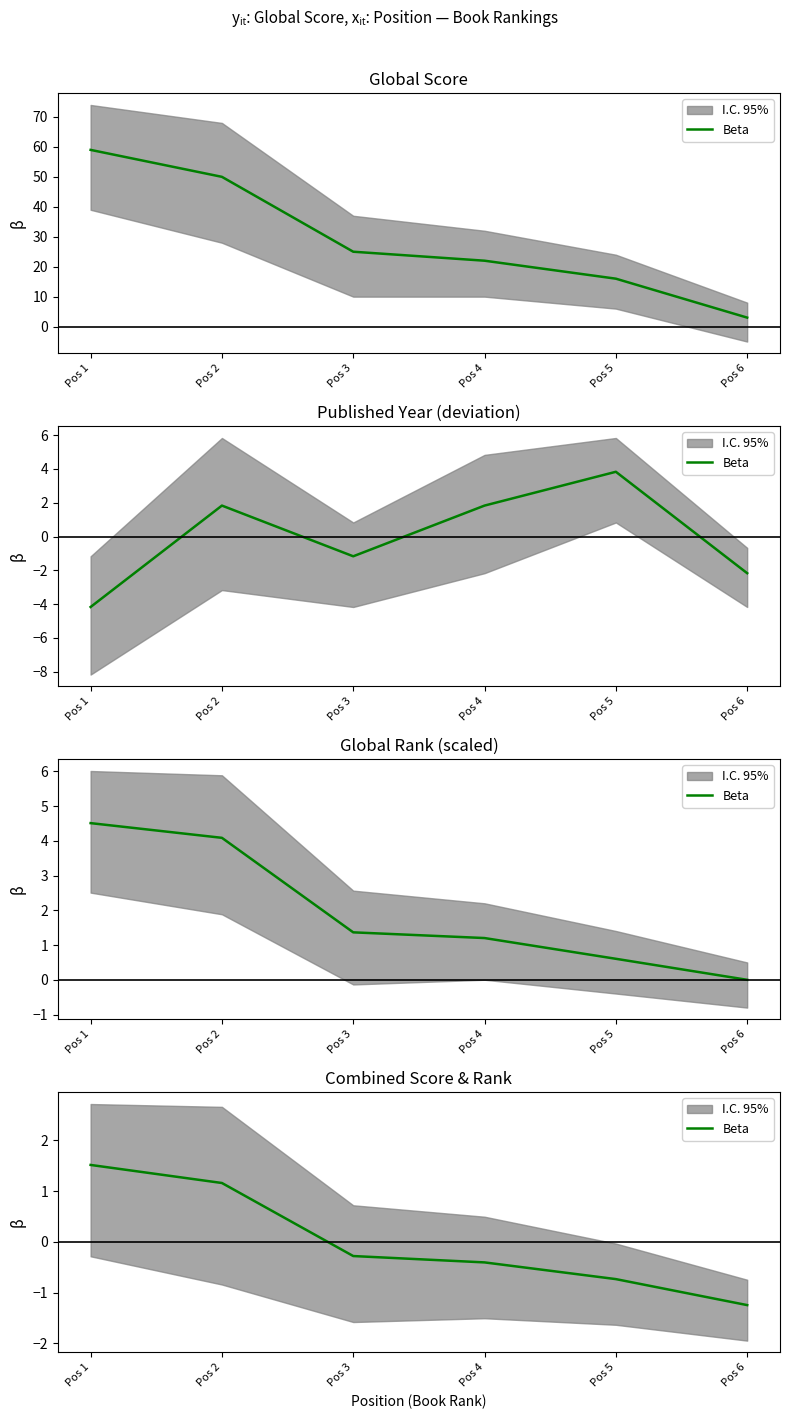

What is the value of the 6th point from the left?

-1.2